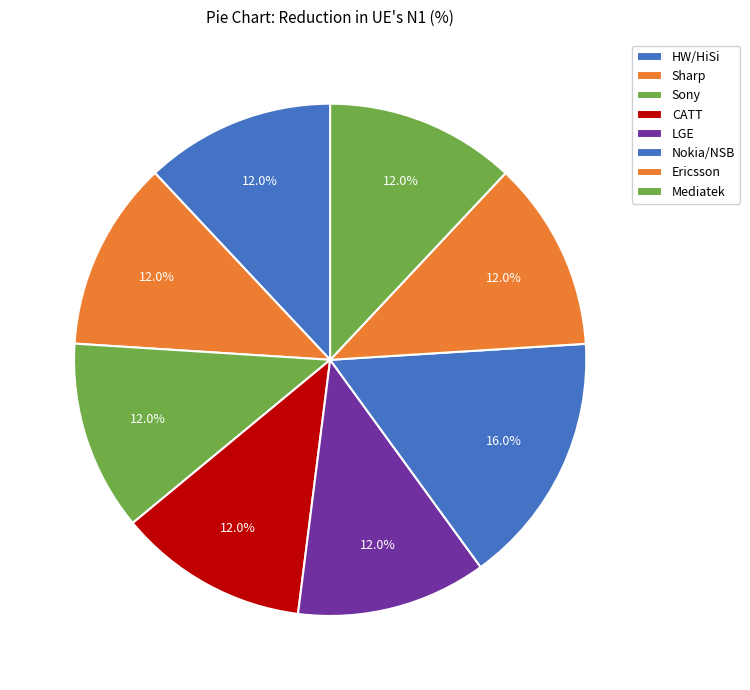

To the nearest percent, what is the difference between the largest and smallest slice percentages?

4%